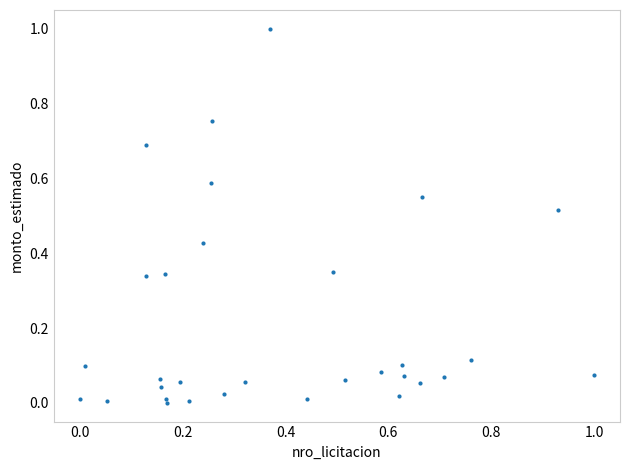

What is the range of X values (max minus min)?

1.0